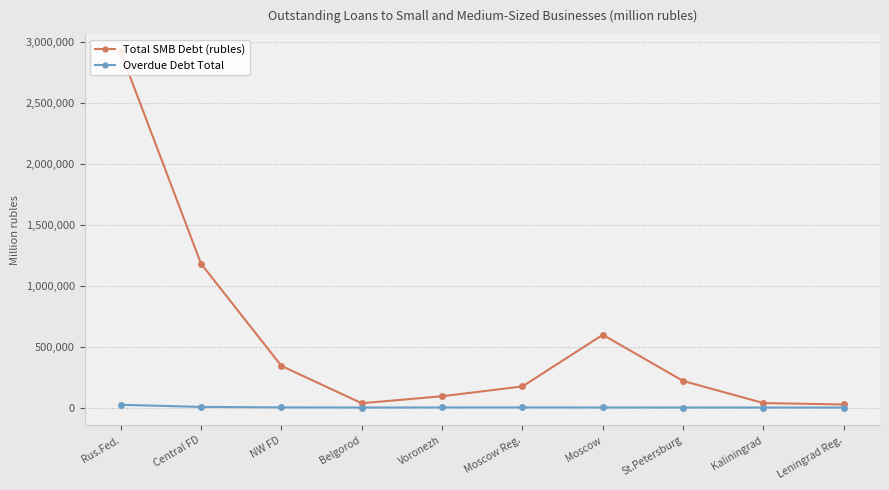

At which label is Total SMB Debt (rubles) closest to 1470743?

Central FD